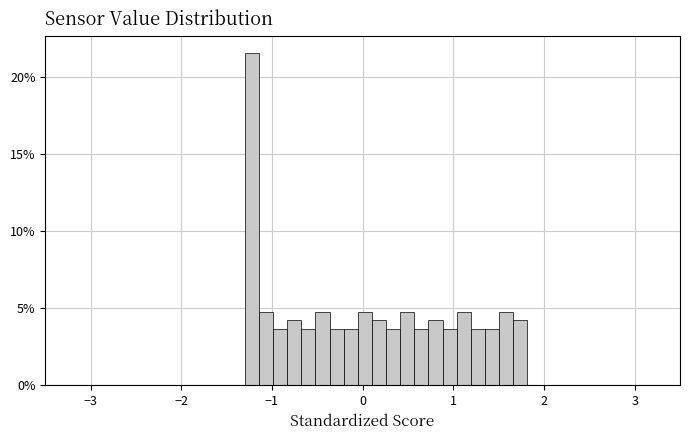

Read against the x-axis, roughly where is the centre of the tallest bar?

-1.2